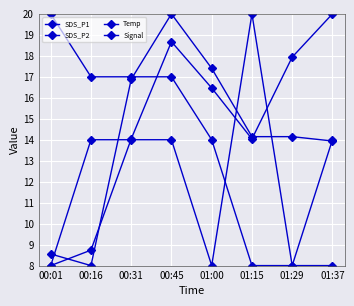

What is the smallest value displayed?

8.0